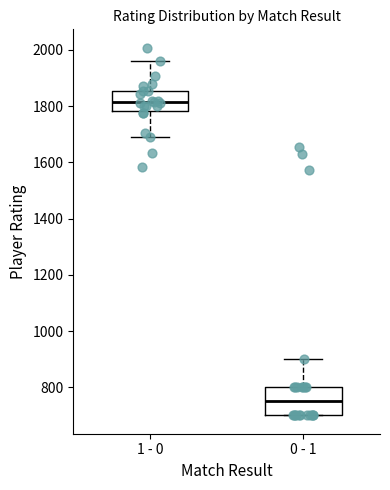

Which box has the lowest median line?

0 - 1